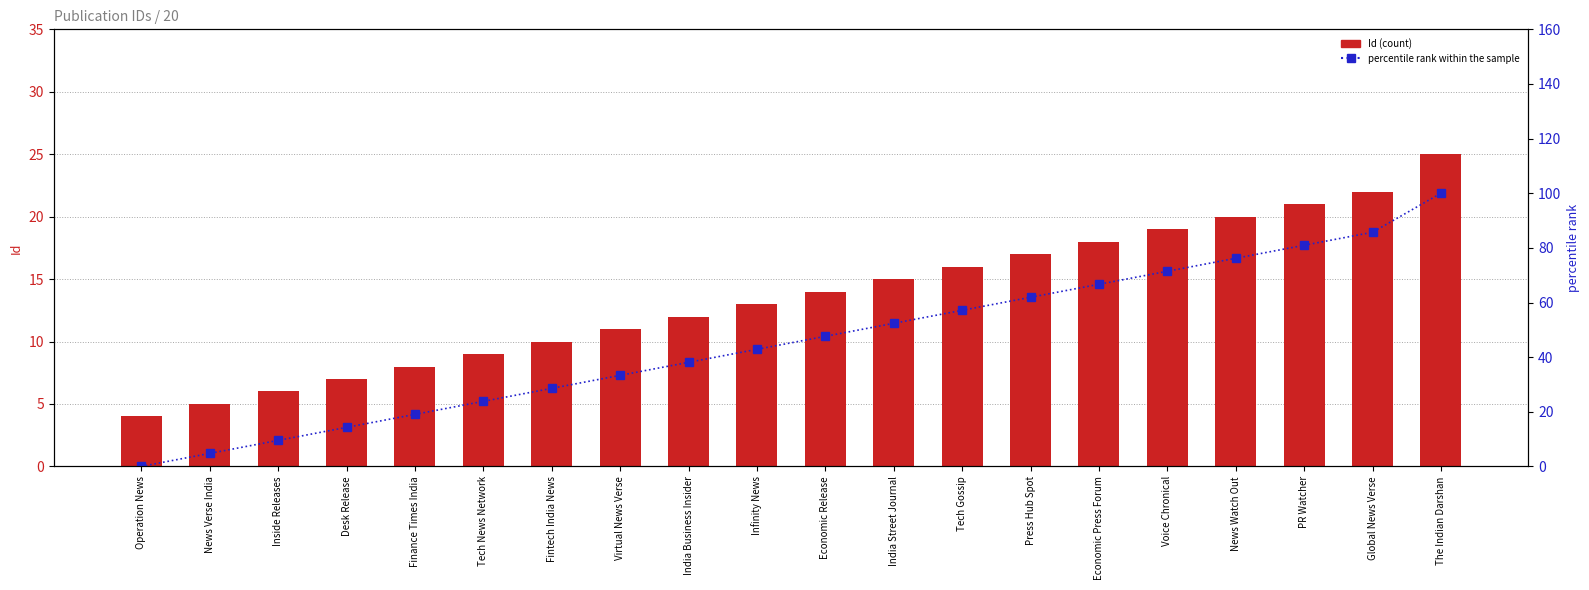

Rank the series by their average value, from highest to lowest.

percentile rank within the sample, Id